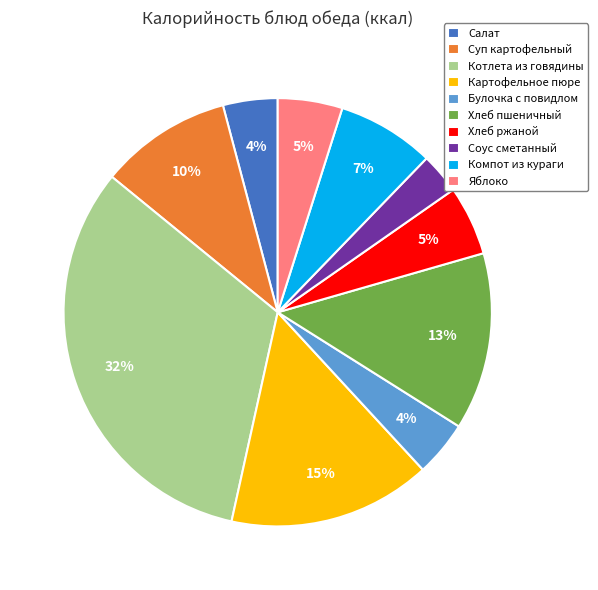

Approximately how many times larger is the value at Яблоко compared to Картофельное пюре?

0.3